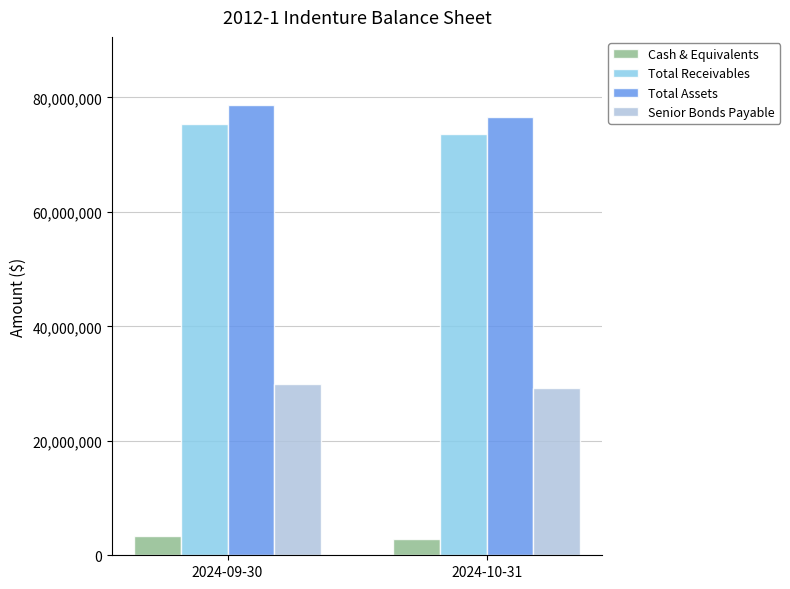

What is the value of the Total Assets bar at the 2nd from the left?

76543050.3